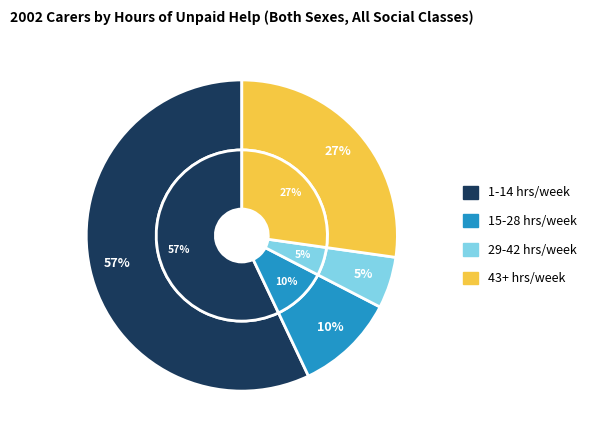

True or false: 43 or more hours unpaid help per week accounts for 27% of the total.

True